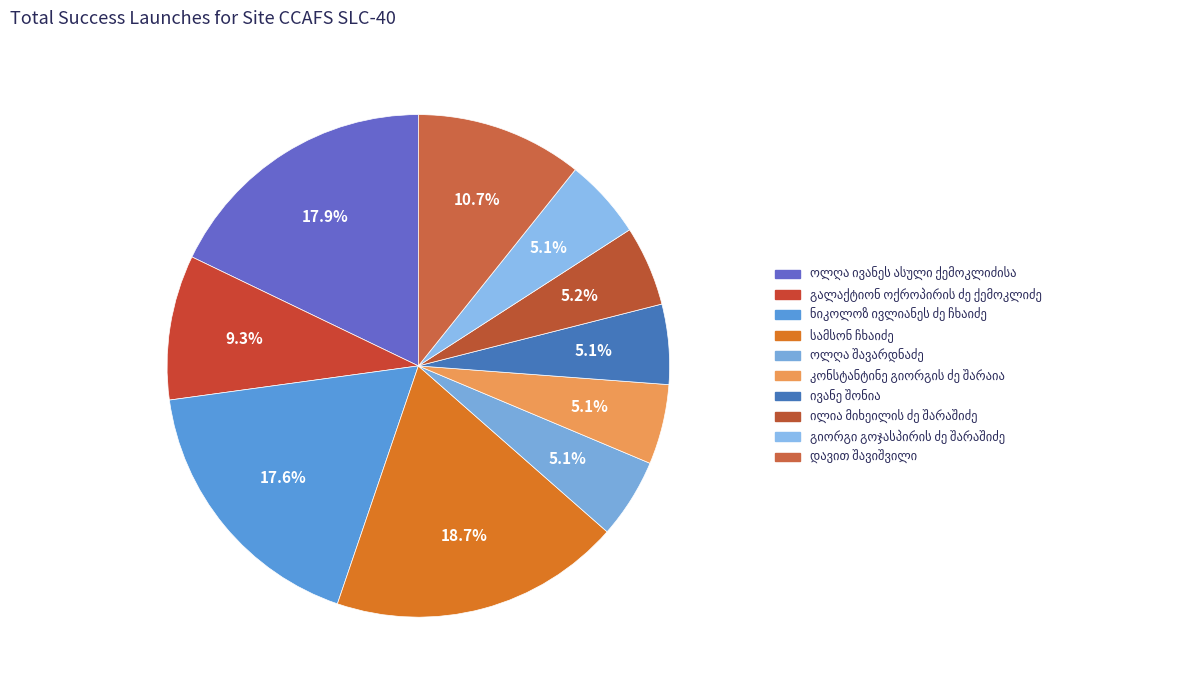

Does ილია მიხეილის ძე შარაშიძე represent more than half of the total?

No